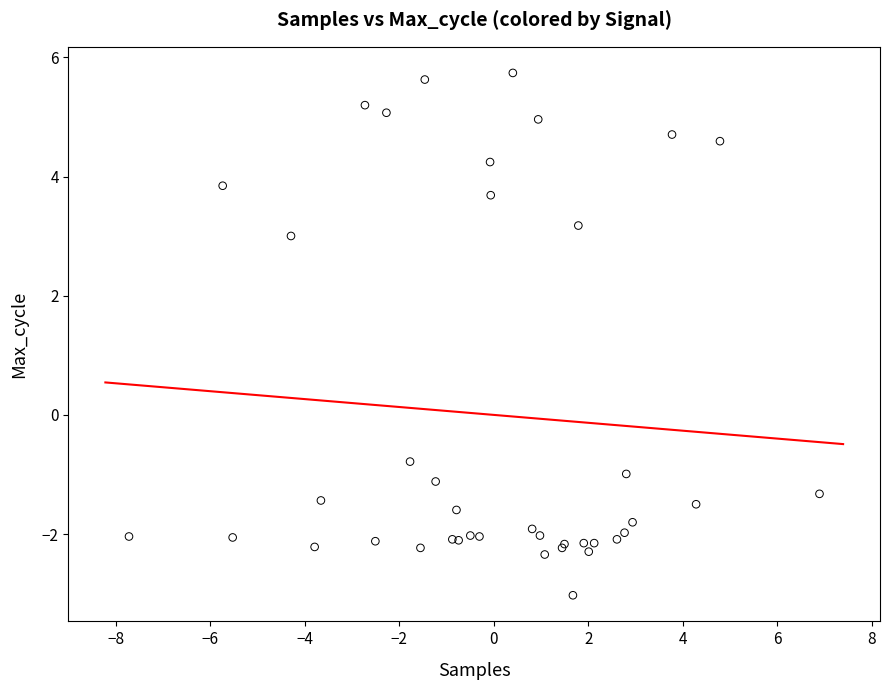

What Y value in the scatter plot is closest to 1?

-0.8